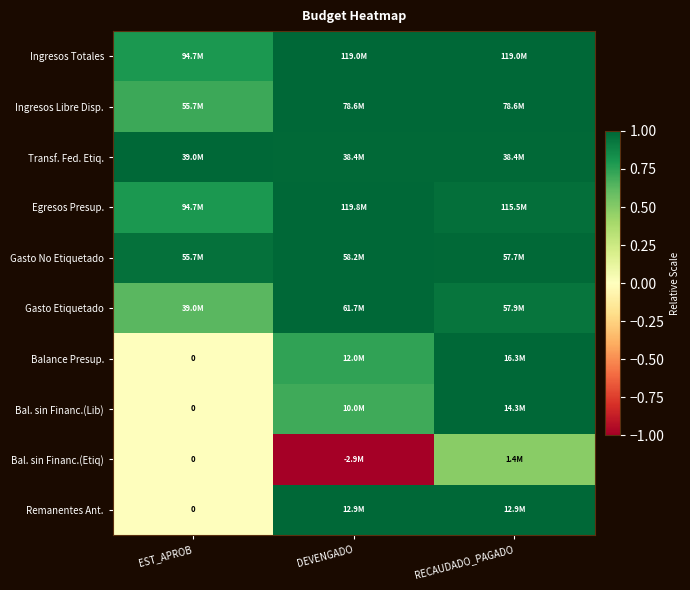

What is the difference between the second highest and minimum values in the Ingresos Libre Disp. series?

0.3